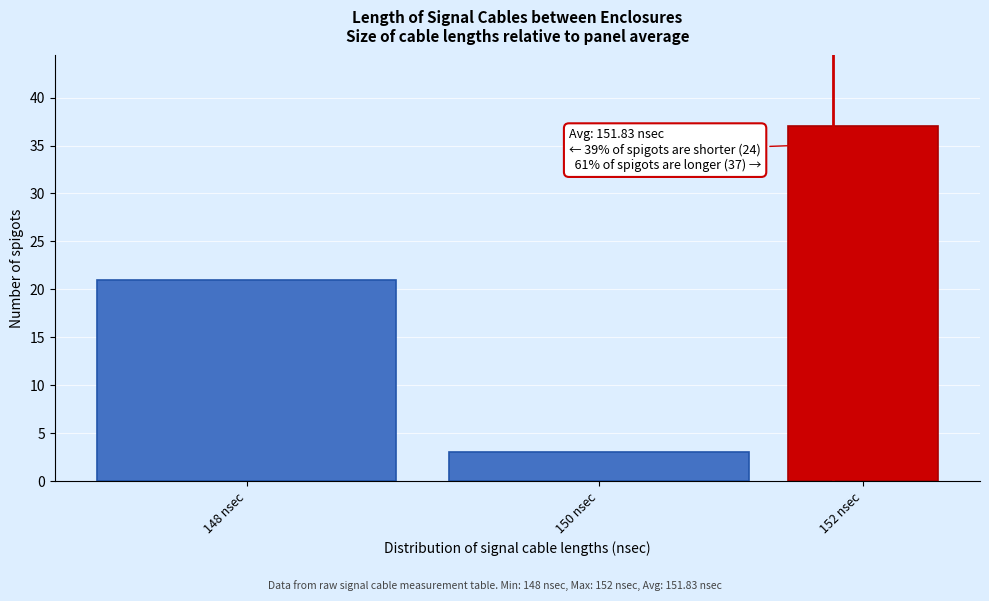

Reading left to right, list all the values displayed in this chart.

148 nsec=21	150 nsec=3	152 nsec=37